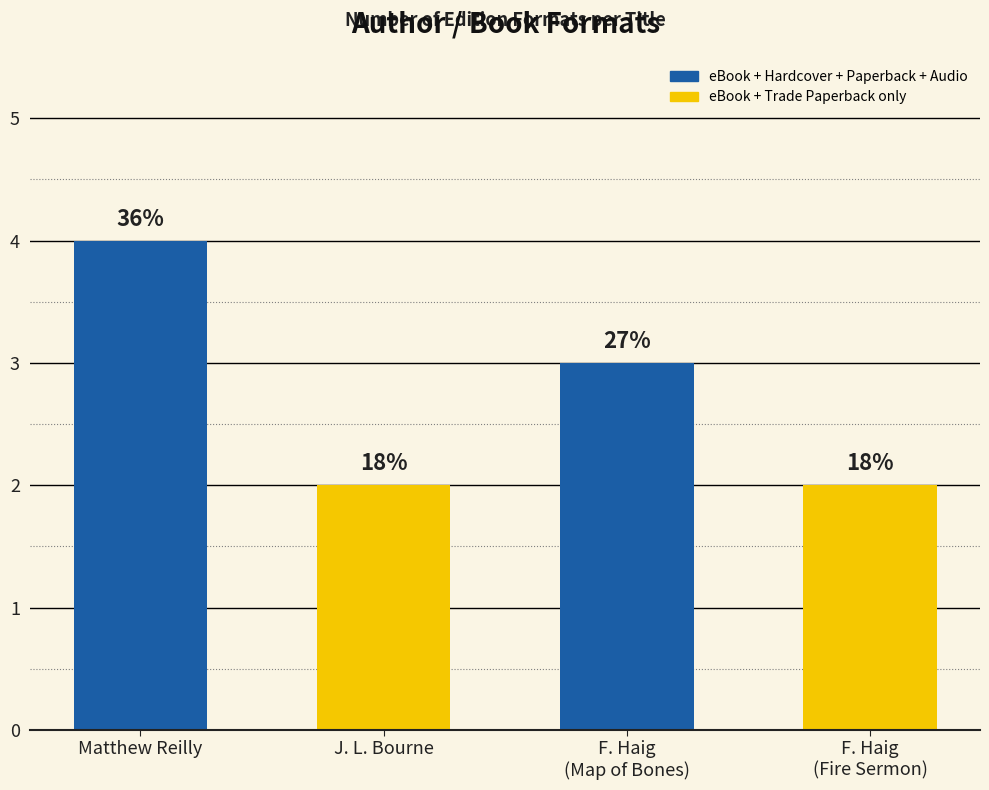

True or false: the data shows 2 at Matthew Reilly (27976878).

False